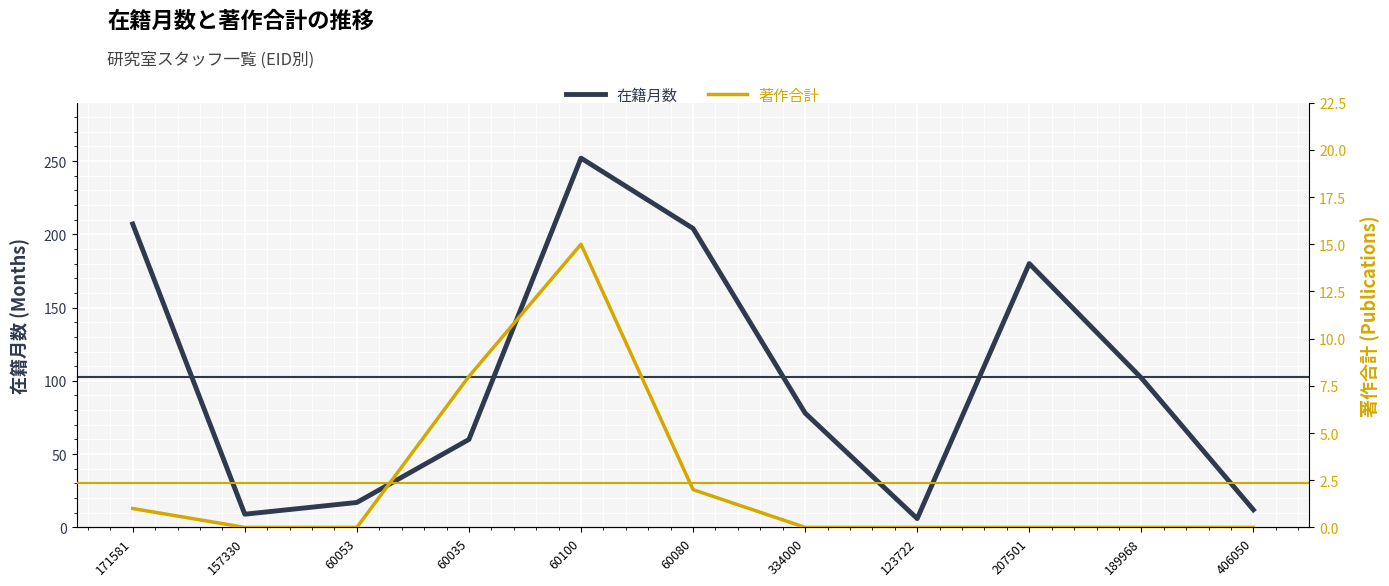

What is the difference between the second highest and minimum values in the 在籍月数 series?

201